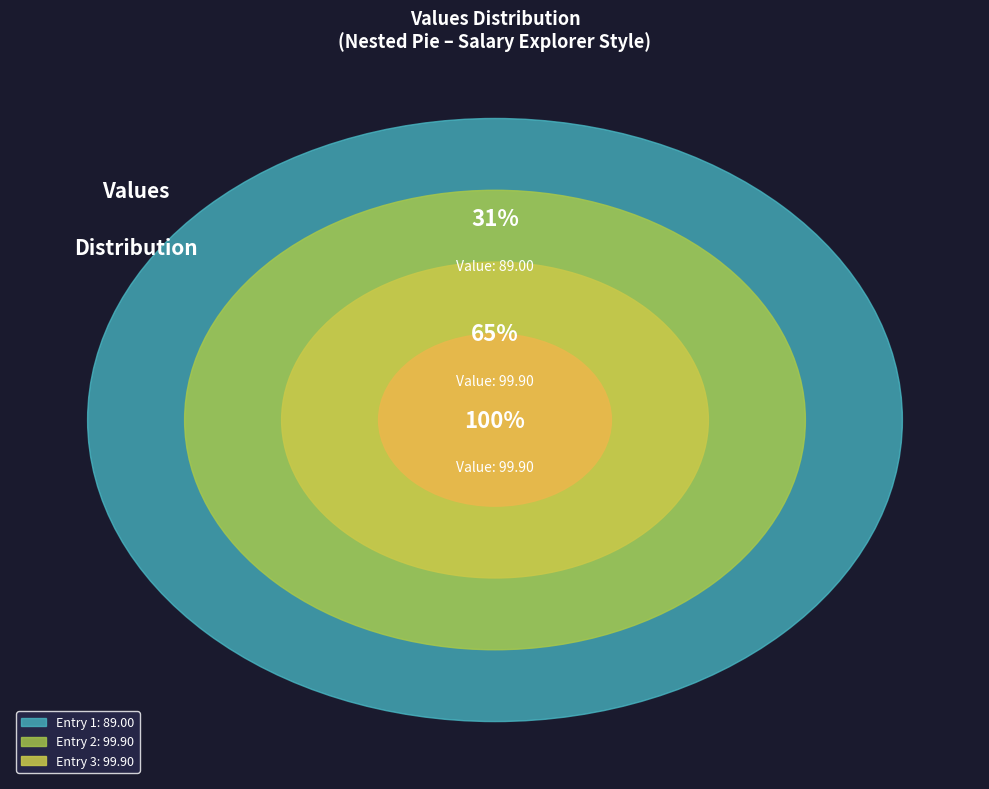

Is there any slice that represents more than half of the pie?

No